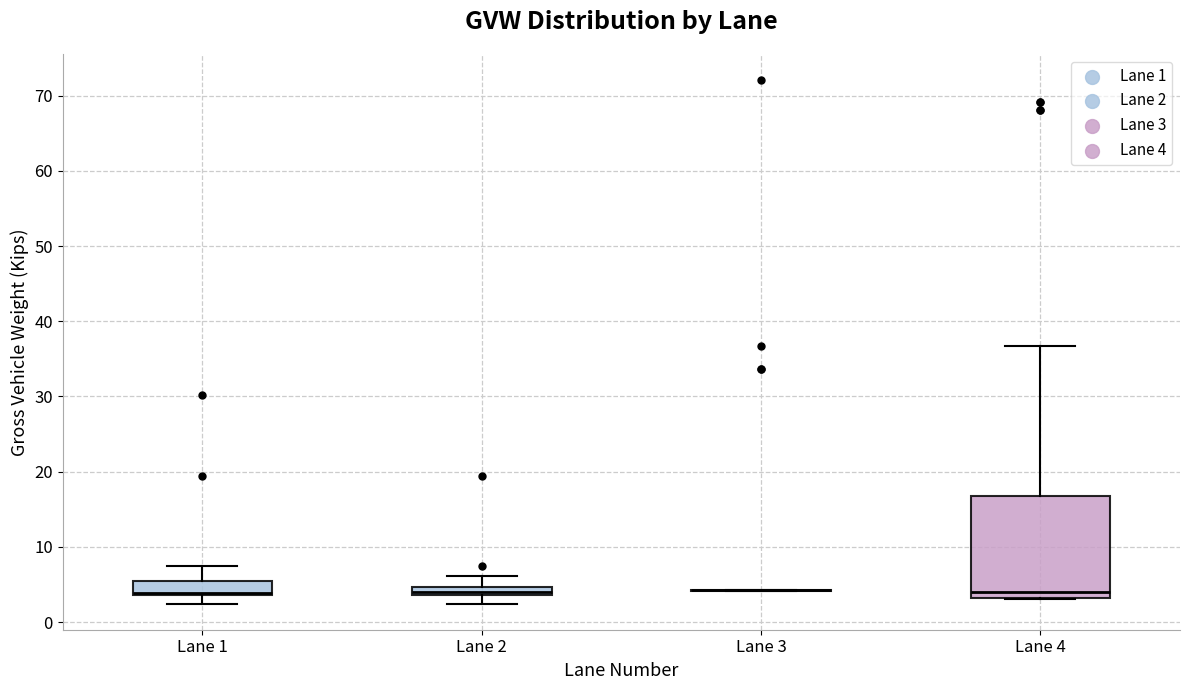

Where is the lower edge of the box for Lane 4 on the y-axis? The values are not printed on the chart, so give them approximately, as read against the axis.

3